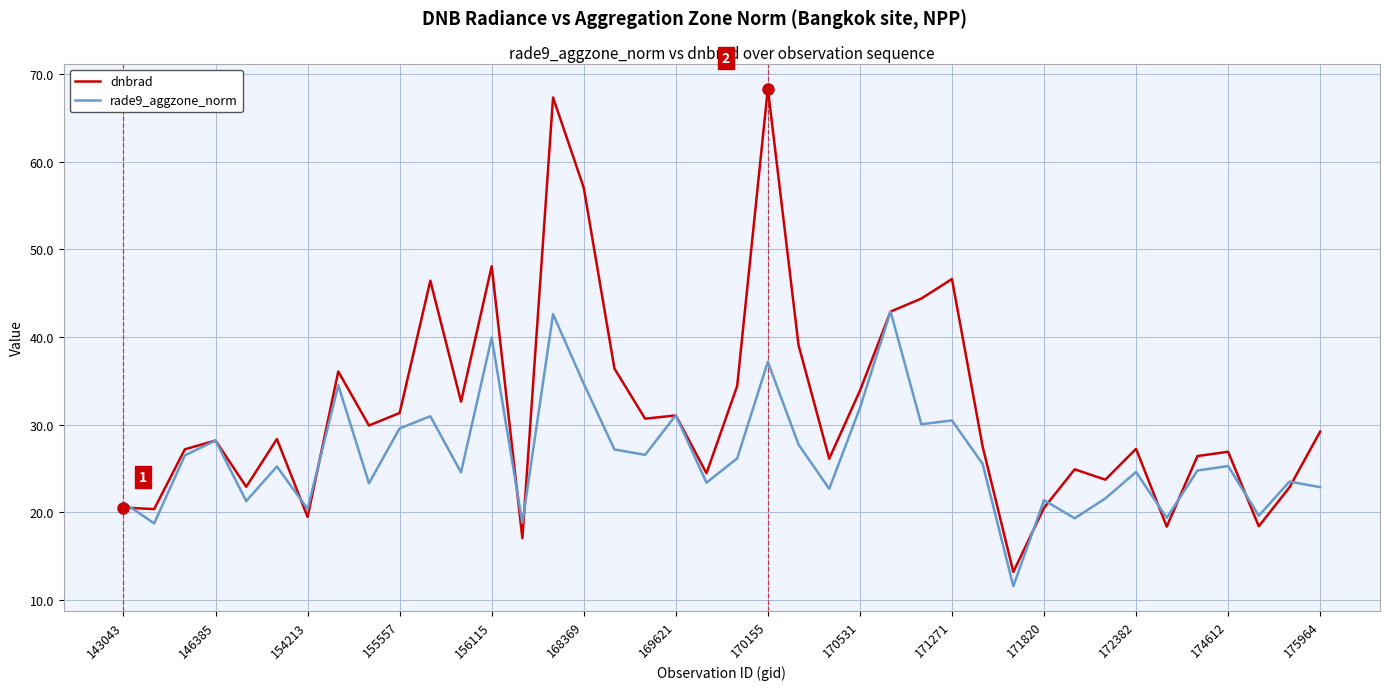

Which series has the largest total across all categories?

dnbrad